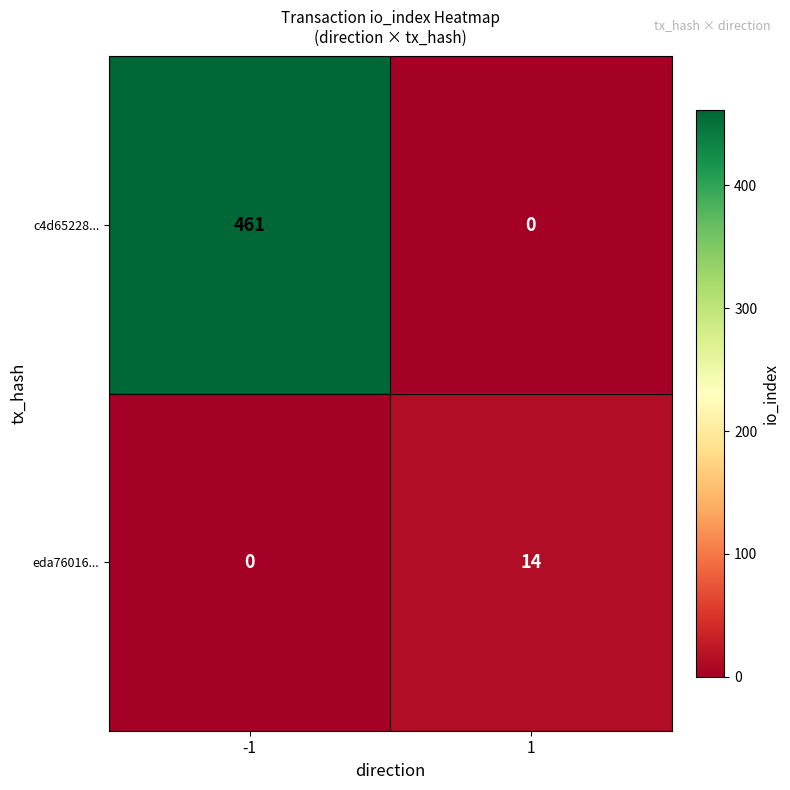

The eda76016... series shows 14 at 1. True or false?

True